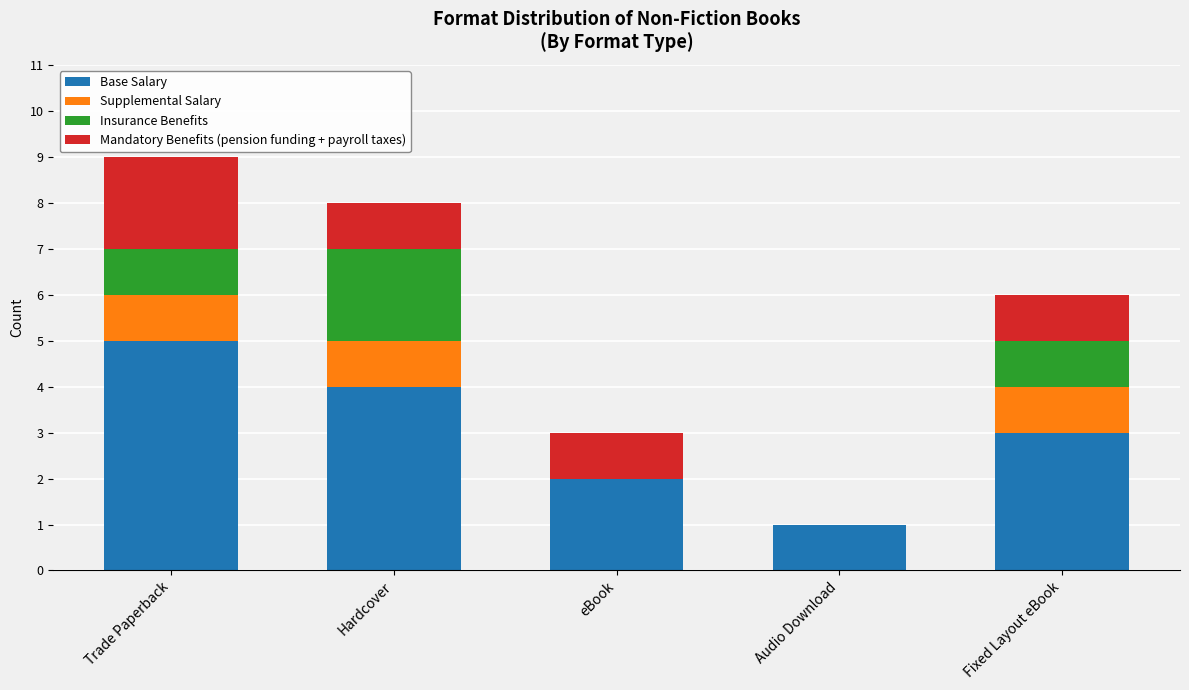

The value of Base Salary at eBook is 2. True or false?

True